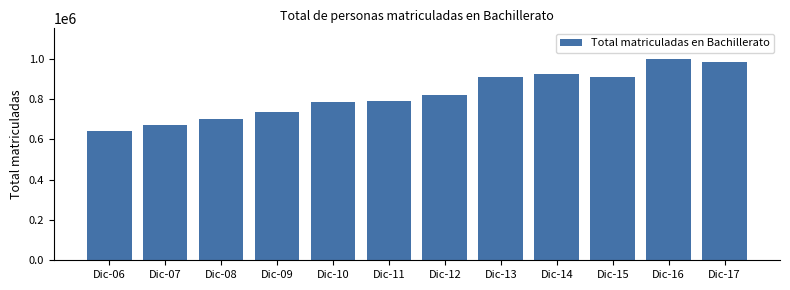

Which has a higher value, Dic-11 or Dic-08?

Dic-11